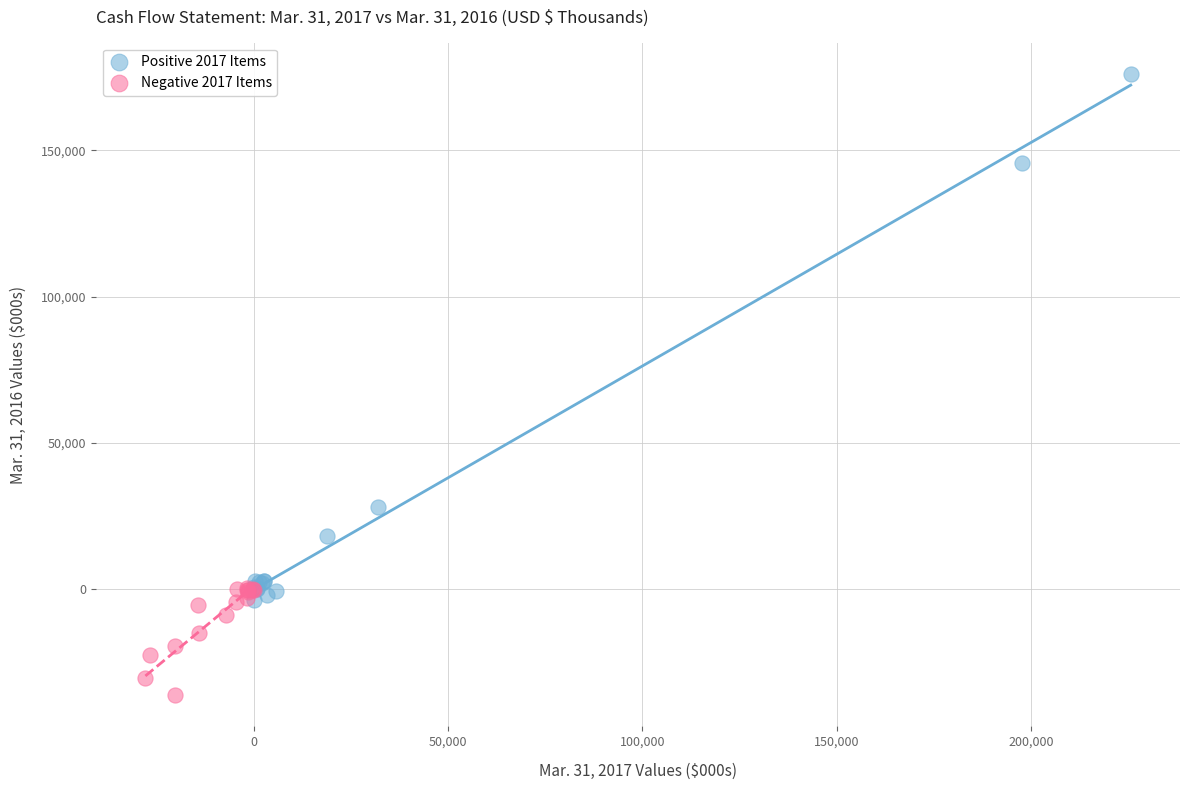

Which series contains the highest Y value?

Positive 2017 Items